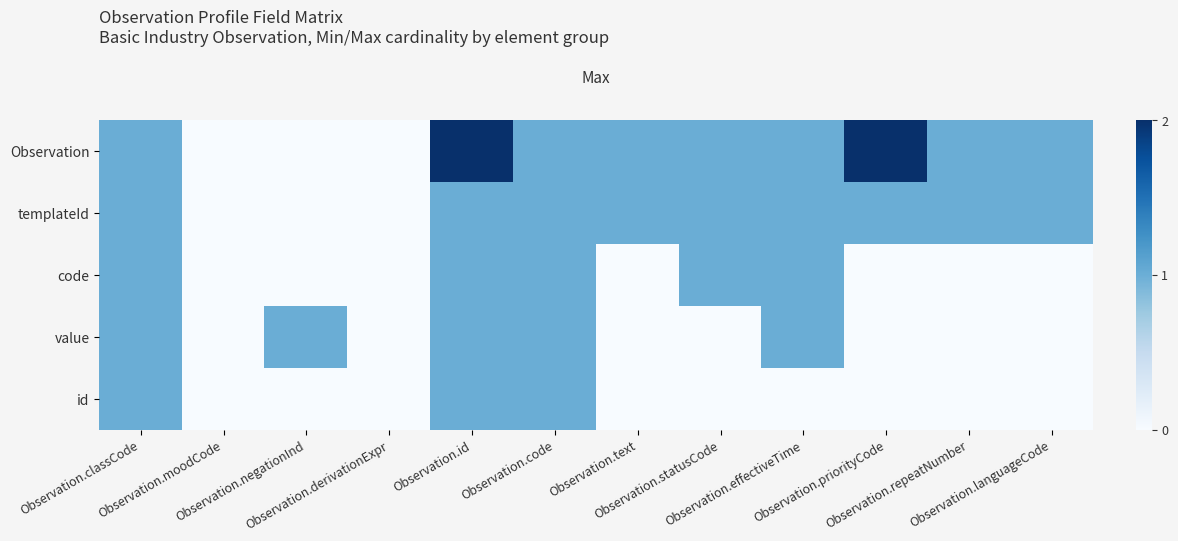

What is the difference between the highest and lowest values at Observation.languageCode?

1